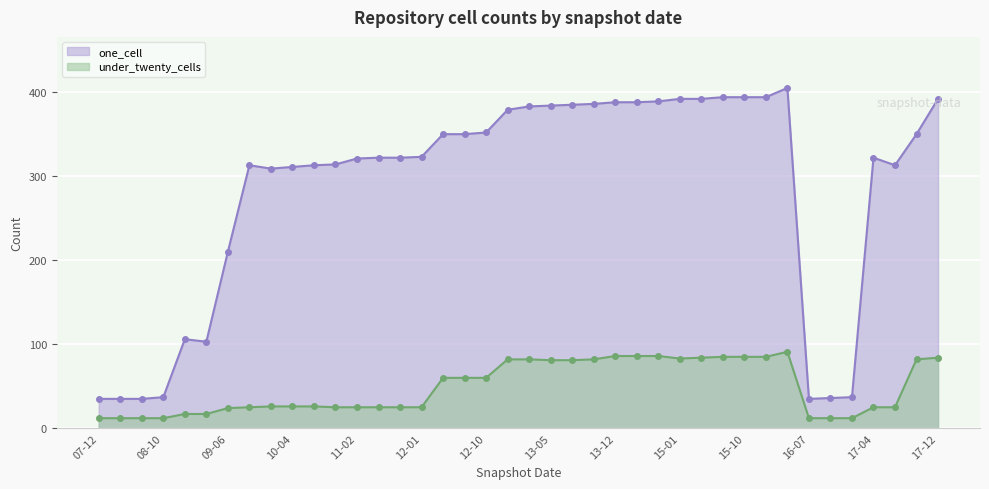

True or false: one_cell has a value of 322 at 2011-06-10.

True